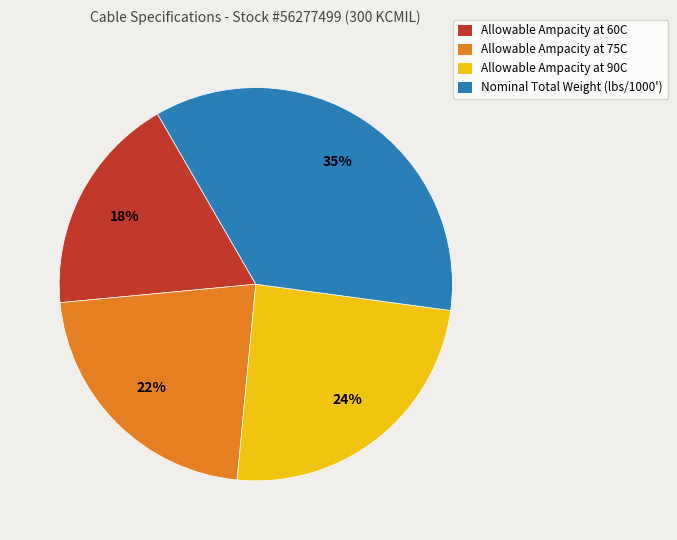

To the nearest percent, what is the difference between the Allowable Ampacity at 75C and Allowable Ampacity at 90C slice percentages?

2%